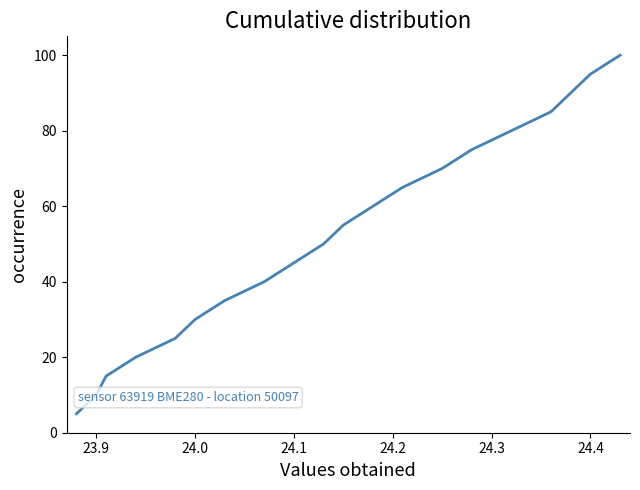

What is the maximum value shown in the chart?

100